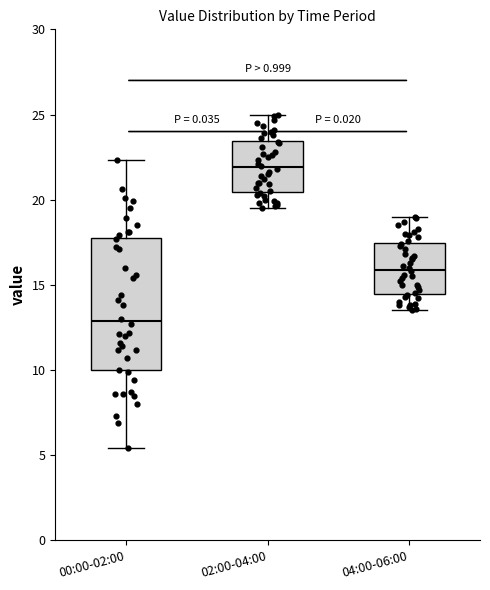

Reading left to right, read every box against the y-axis: the position of its median line, the range the box covers, and the ends of its whiskers. The values are not printed on the chart, so give them approximately, as read against the axis.

00:00-02:00: median 13.0, box 10.0 to 18.0, whiskers 5.5 to 22.5
02:00-04:00: median 22.0, box 20.5 to 23.5, whiskers 19.5 to 25.0
04:00-06:00: median 16.0, box 14.5 to 17.5, whiskers 13.5 to 19.0